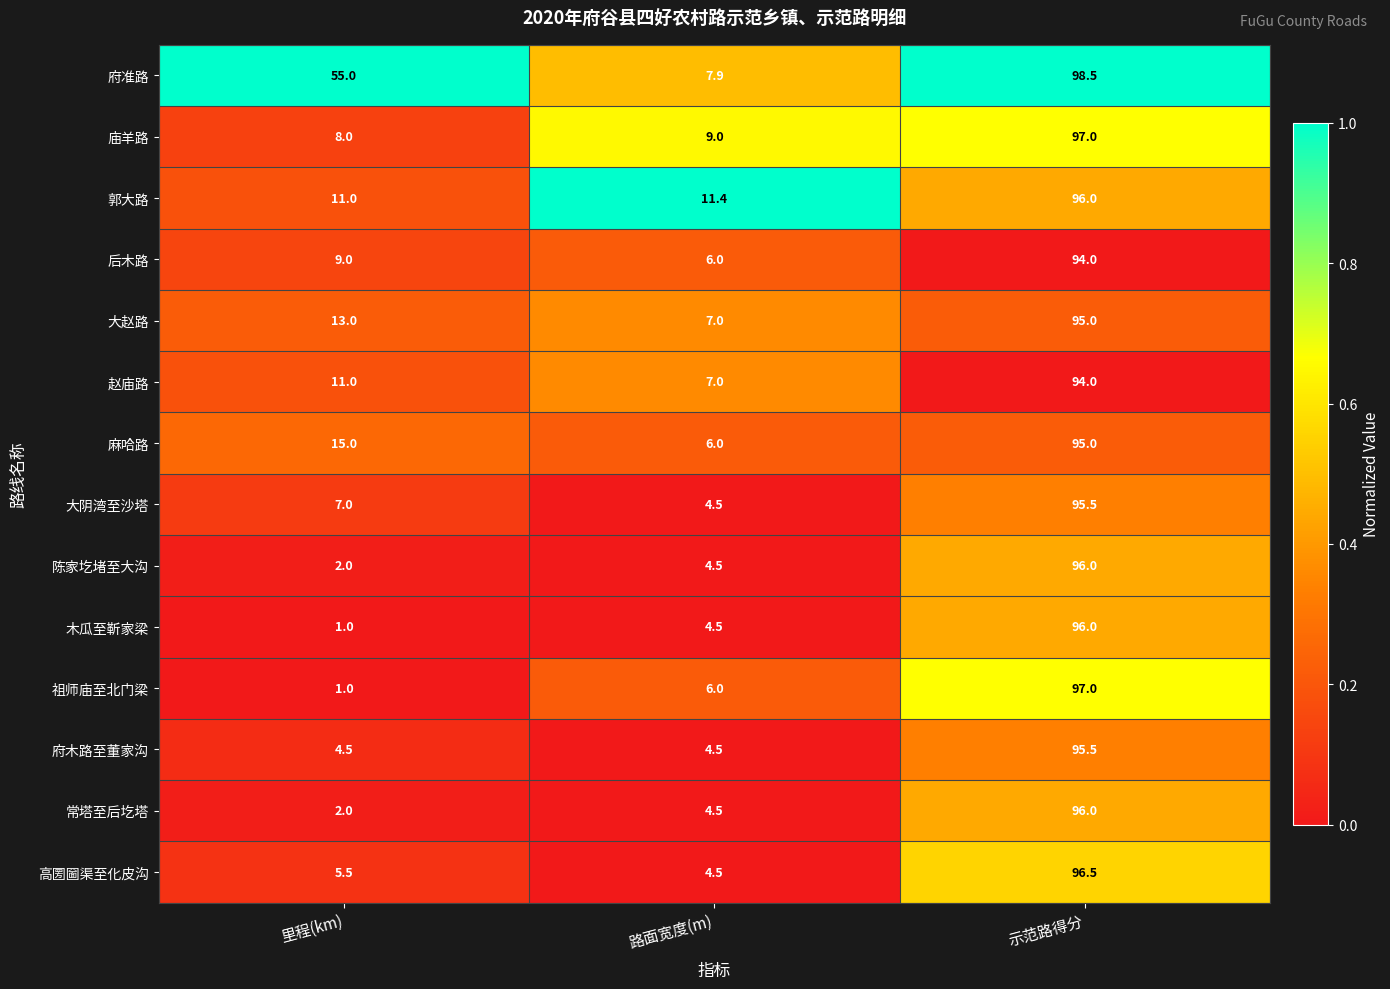

Read the 赵庙路 value at 路面宽度(m).

7.0